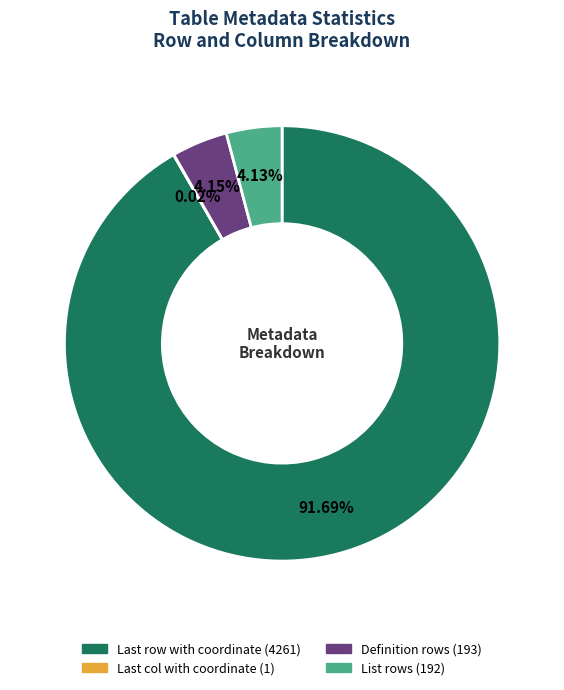

Which slice is the largest?

Last row with coordinate